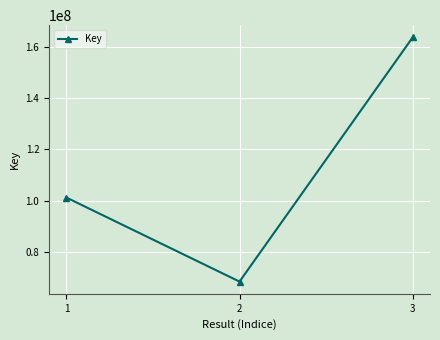

The chart shows a value of 101162742 at 1. True or false?

True